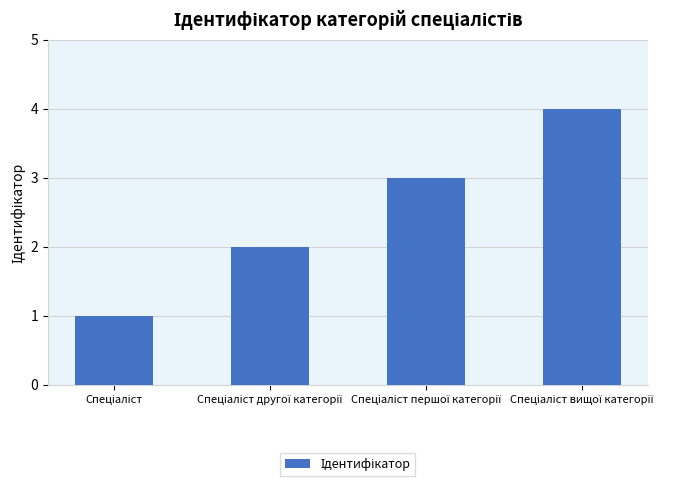

What is the sum of all values?

10